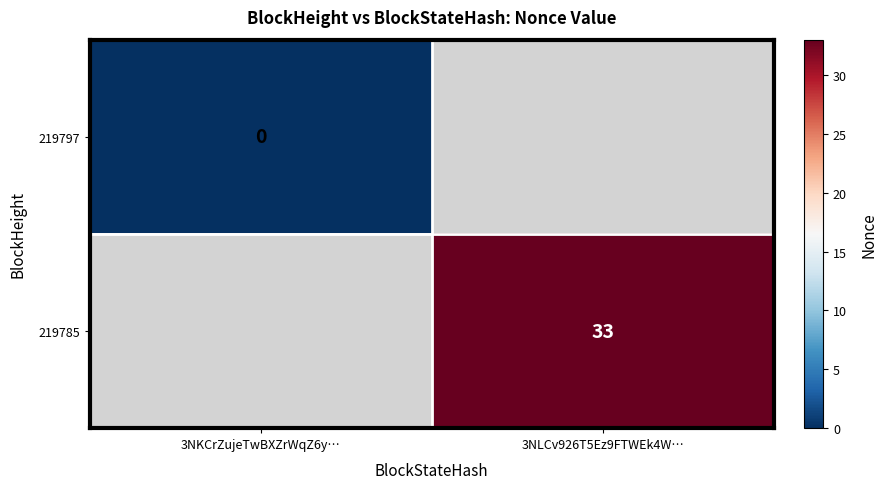

What is the maximum value shown in the chart?

33.0